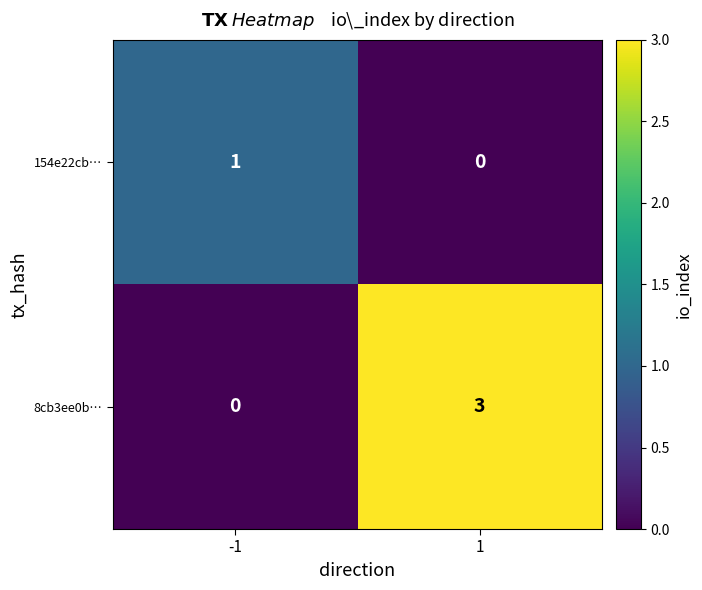

List the series in order of their peak value, highest first.

8cb3ee0b…, 154e22cb…